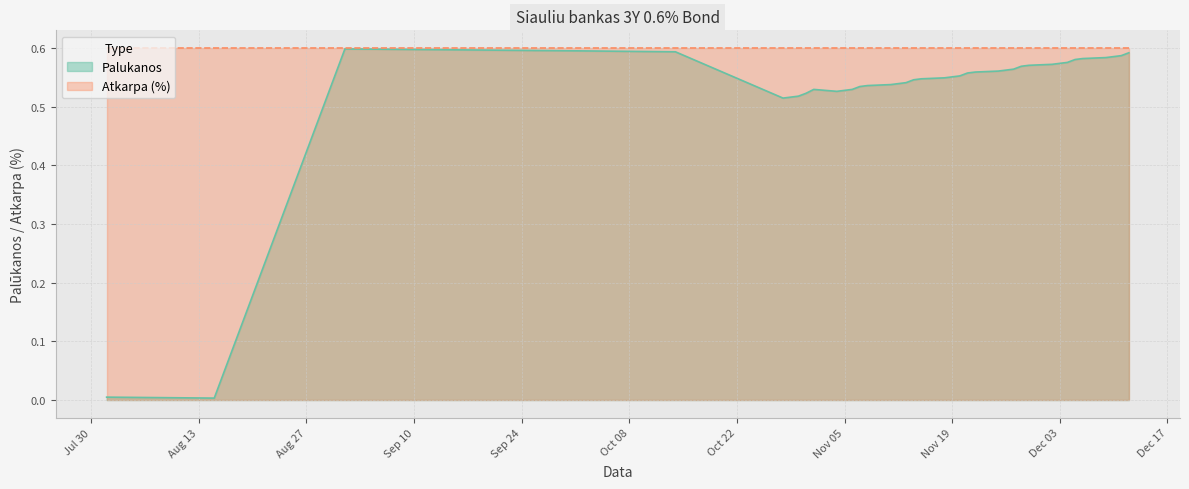

Rank the series by their average value, from lowest to highest.

Palukanos, Atkarpa (%)